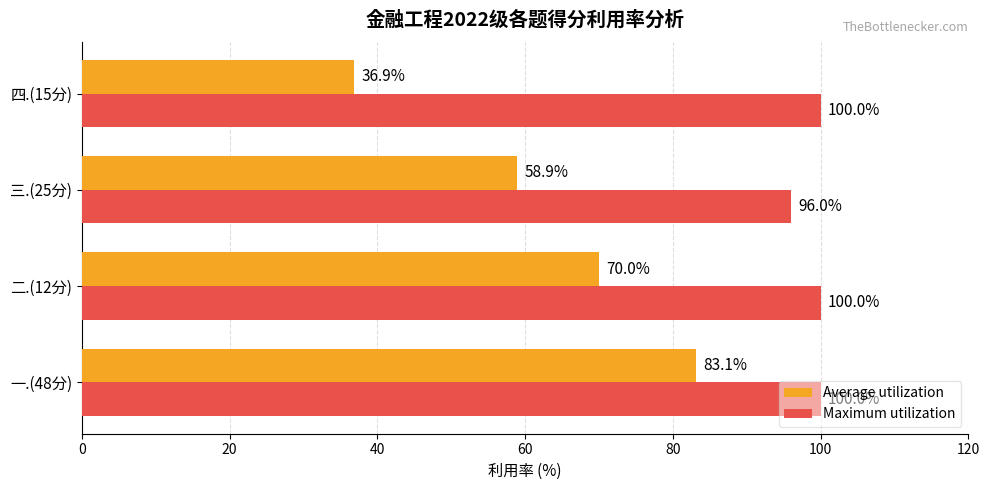

The Average utilization series shows 13.8 at 四.(15分). True or false?

False